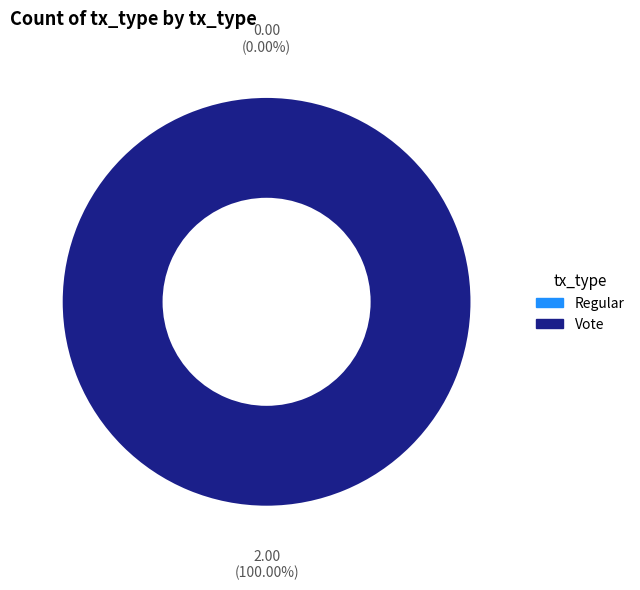

Is Regular the majority of the pie?

No